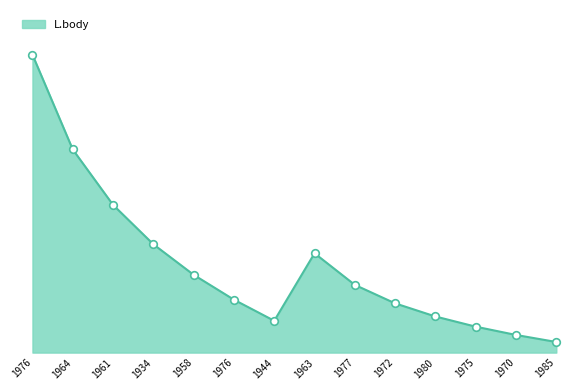

Which has a higher value, 1976 or 1975?

1976